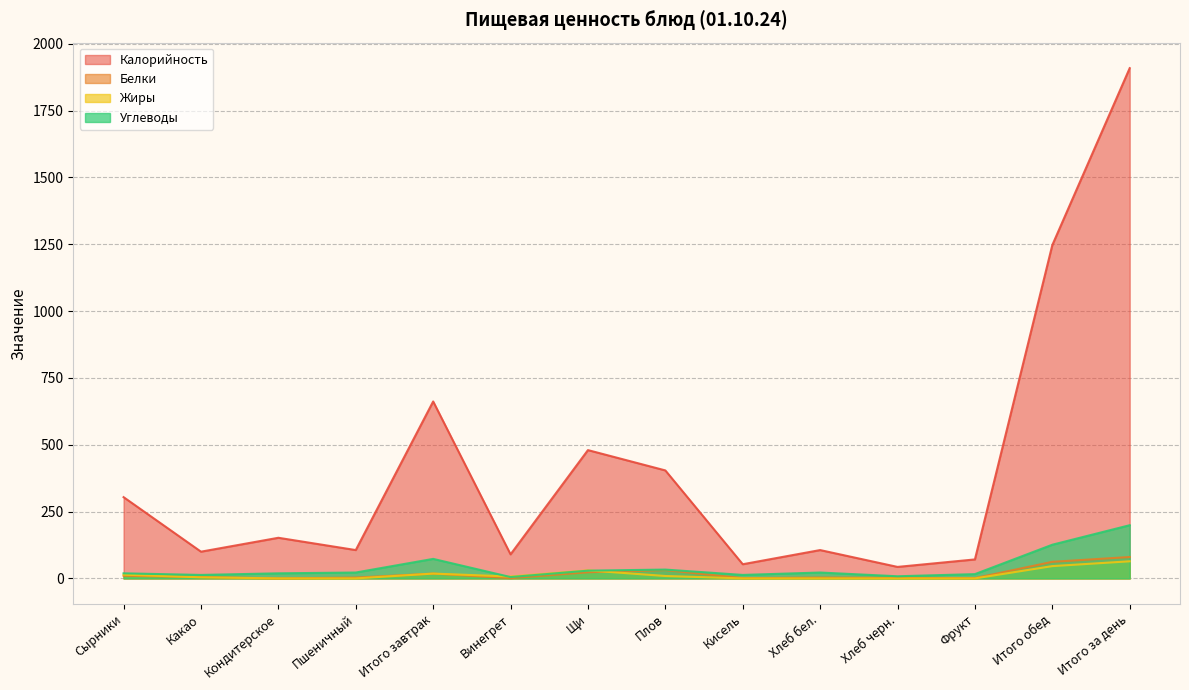

The Жиры series shows 0 at Кондитерское. True or false?

True